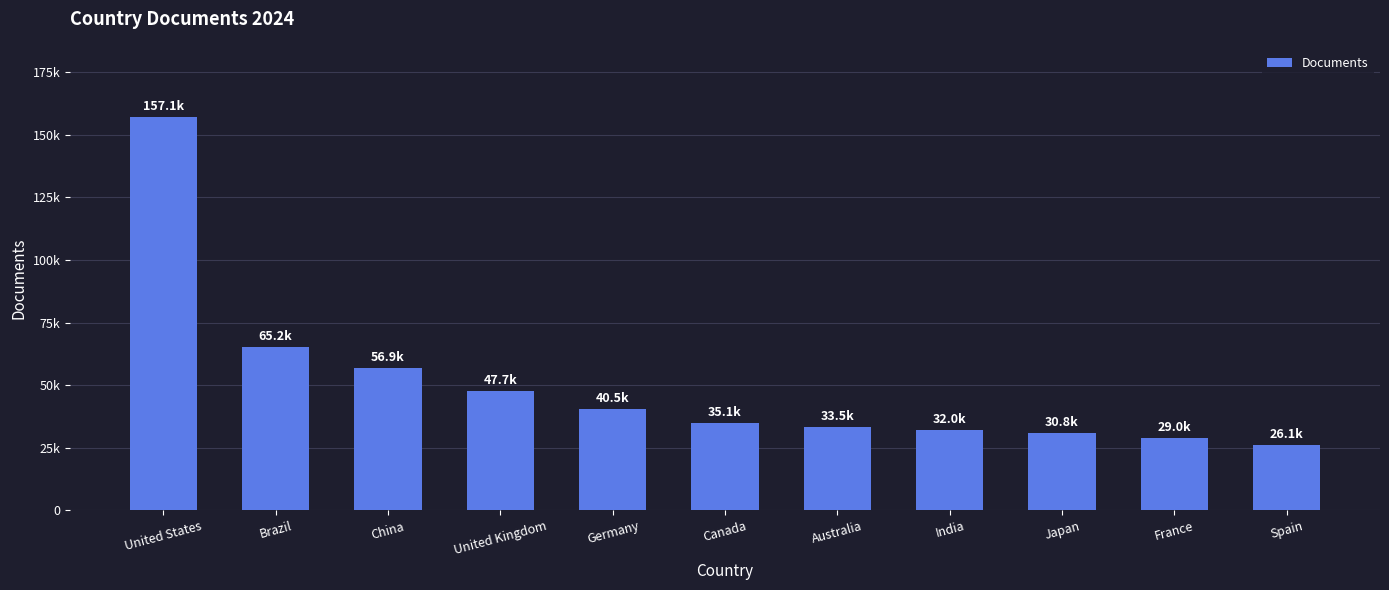

How many data points are less than 35078?

5